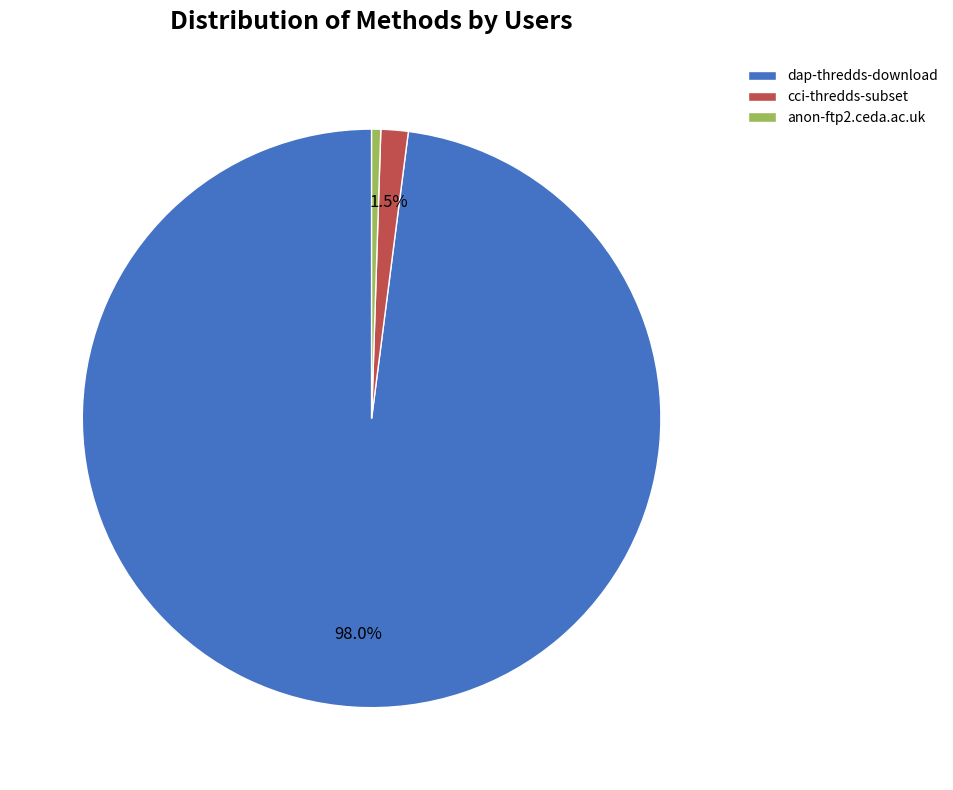

What is the smallest slice in the pie chart?

anon-ftp2.ceda.ac.uk